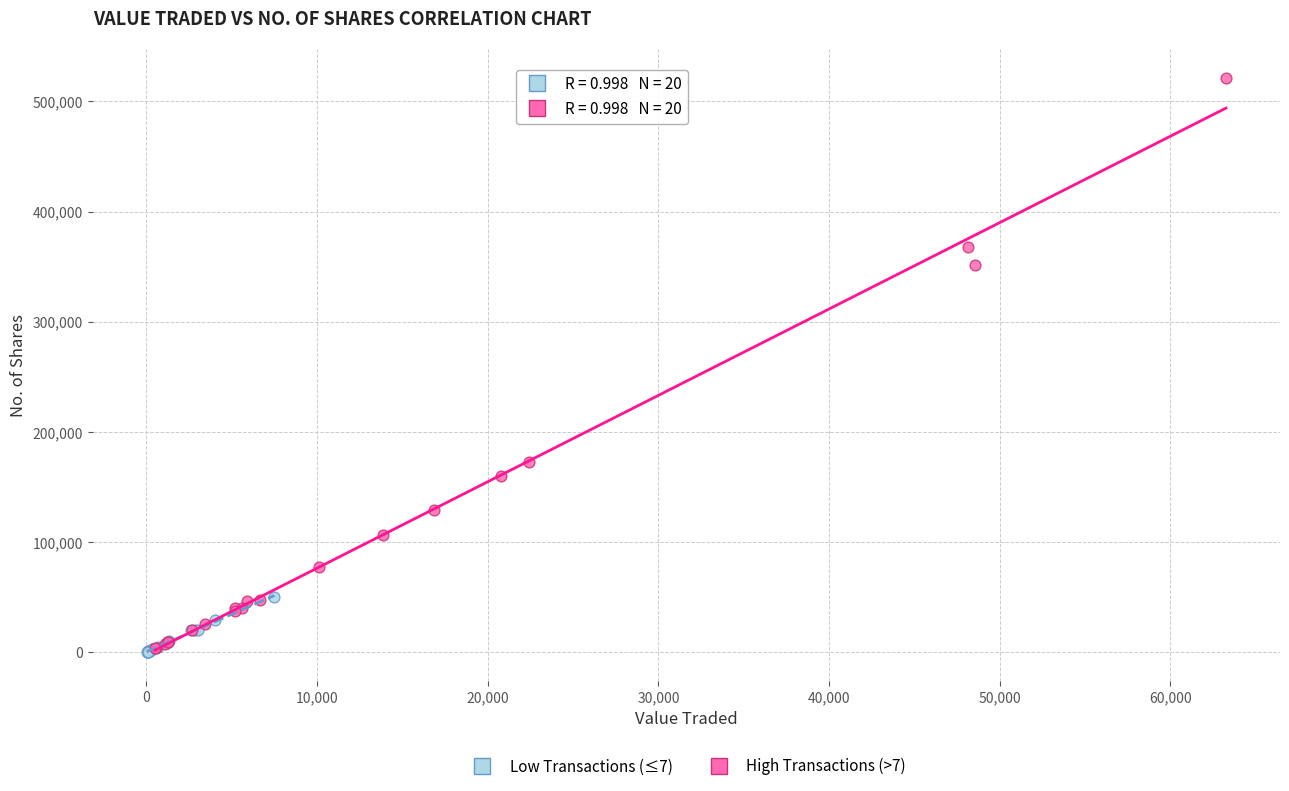

Which series has the widest spread of Y values?

High Transactions (>7)